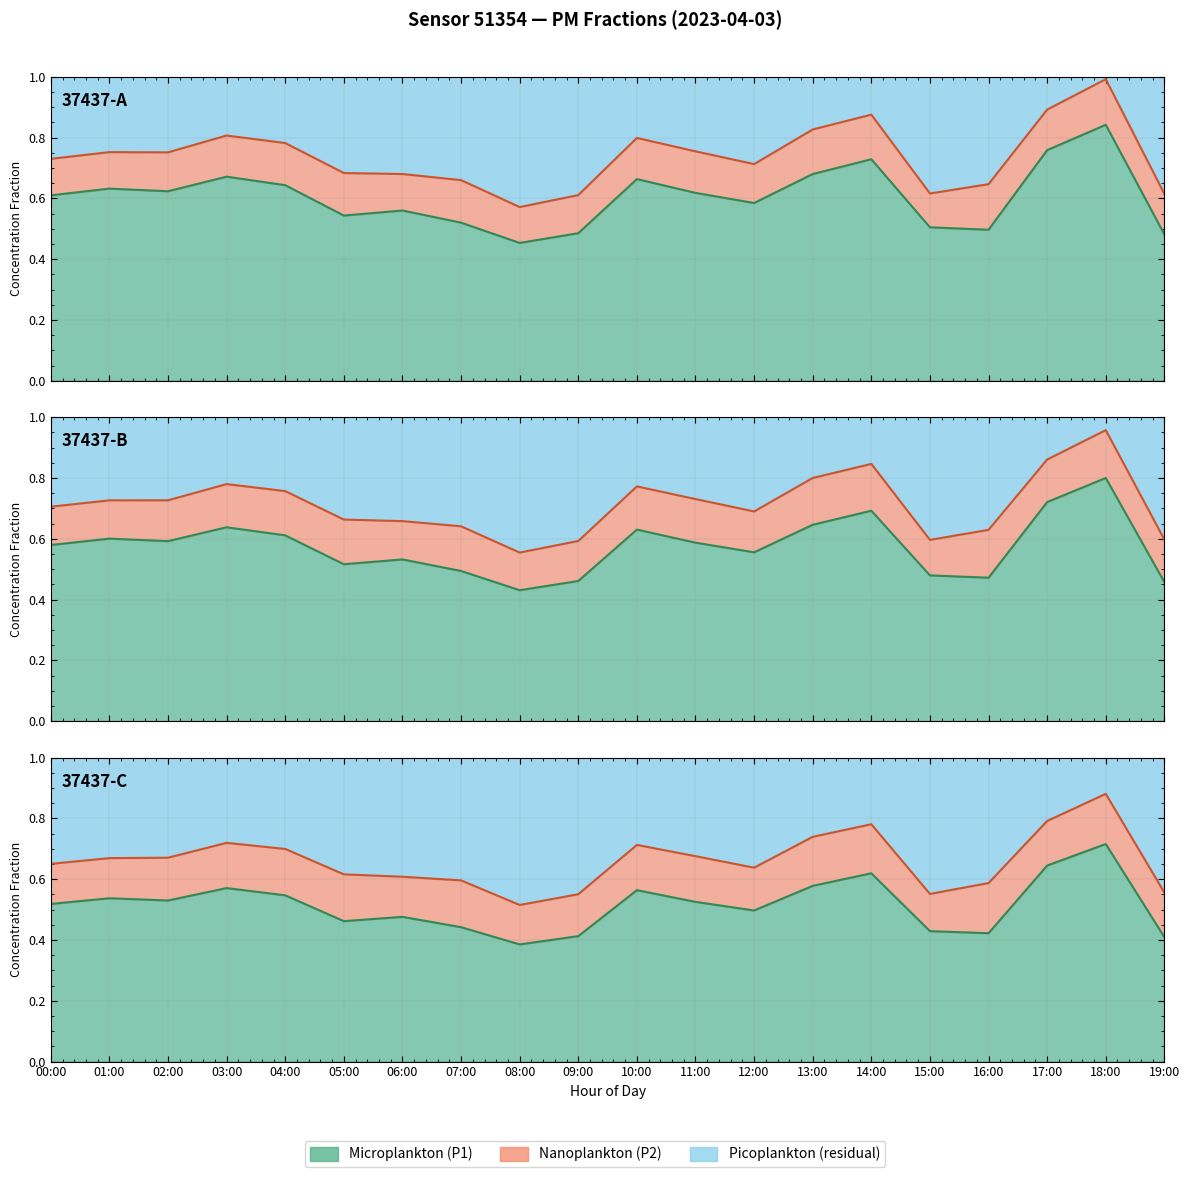

Reading left to right, list all the values displayed in this chart.

00:00=0.6	01:00=0.6	02:00=0.6	03:00=0.7	04:00=0.6	05:00=0.5	06:00=0.6	07:00=0.5	08:00=0.5	09:00=0.5	10:00=0.7	11:00=0.6	12:00=0.6	13:00=0.7	14:00=0.7	15:00=0.5	16:00=0.5	17:00=0.8	18:00=0.8	19:00=0.5